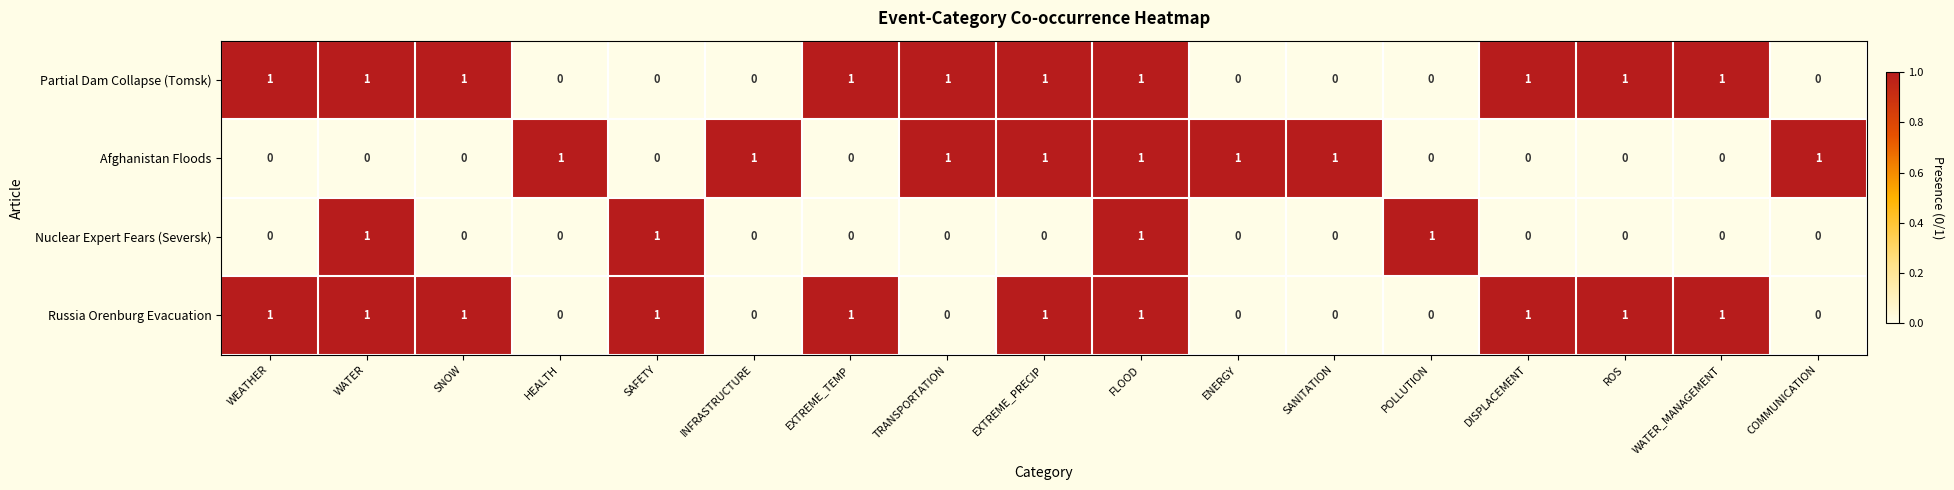

What is the sum of all Nuclear Expert Fears (Seversk) values?

4